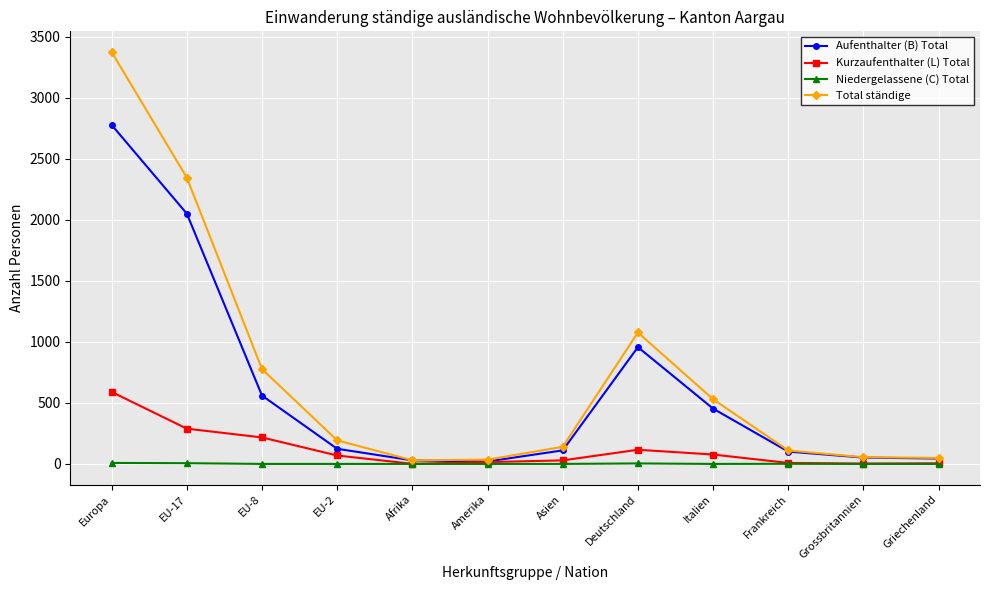

How many distinct data groups are displayed?

4